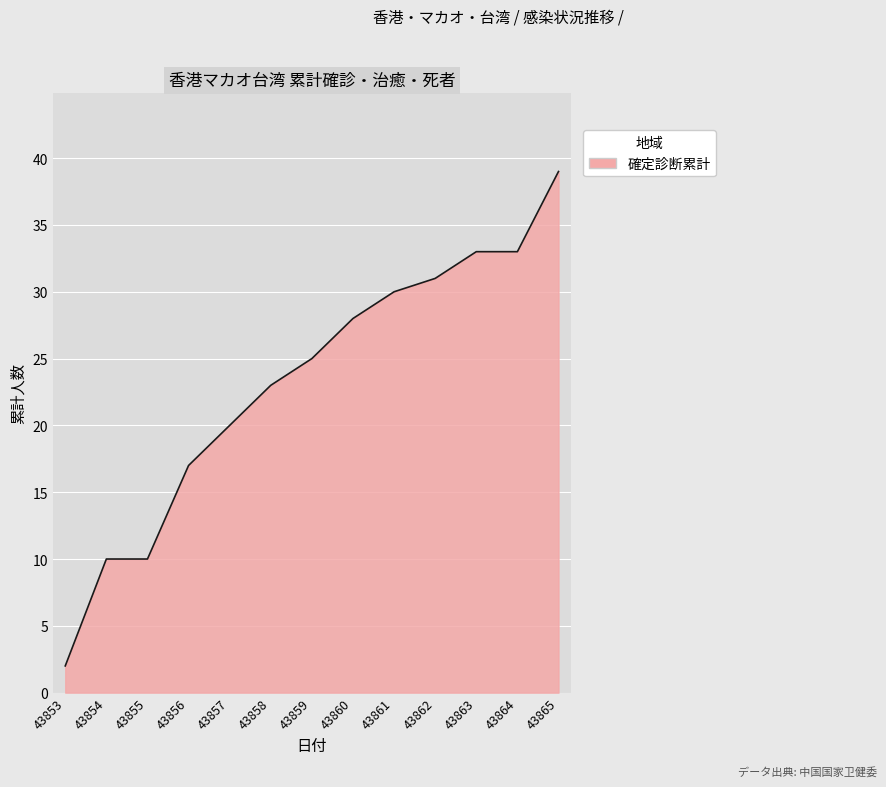

What is the difference between the values at 43861 and 43864?

3